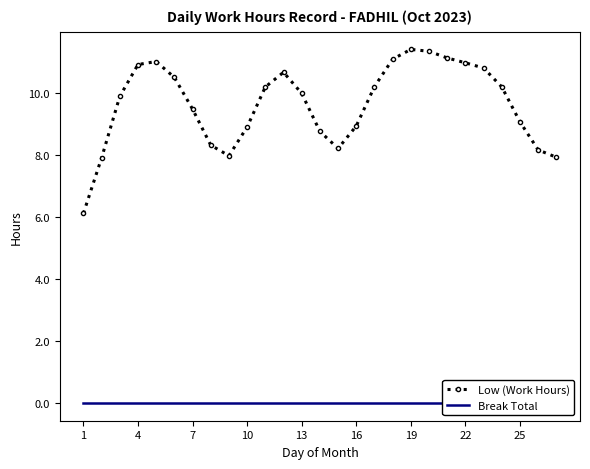

True or false: Low (Work Hours) and Break Total intersect in this chart.

False